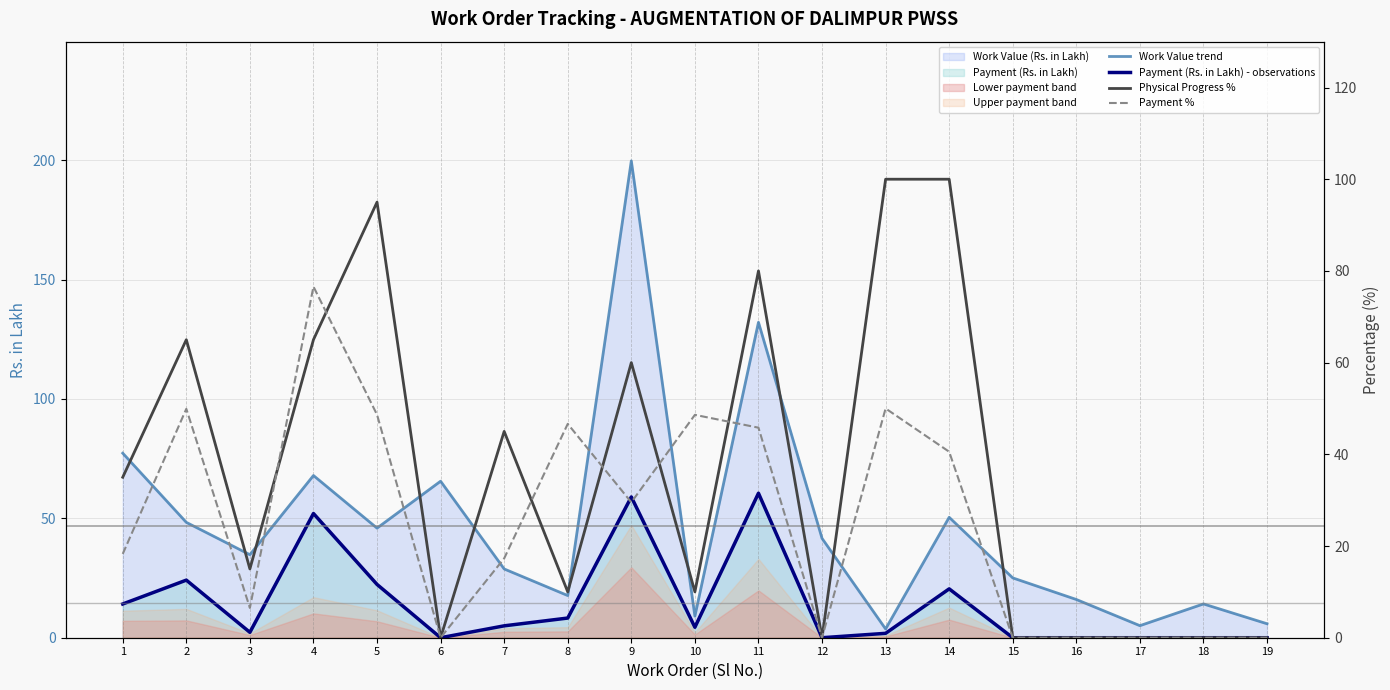

Read the Physical Progress % value at 5.

95.0